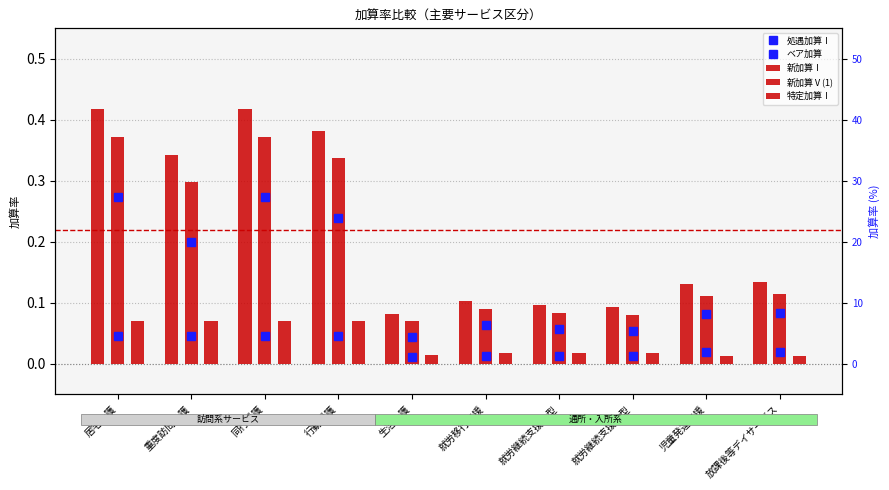

At how many categories does at least one series exceed 0?

10